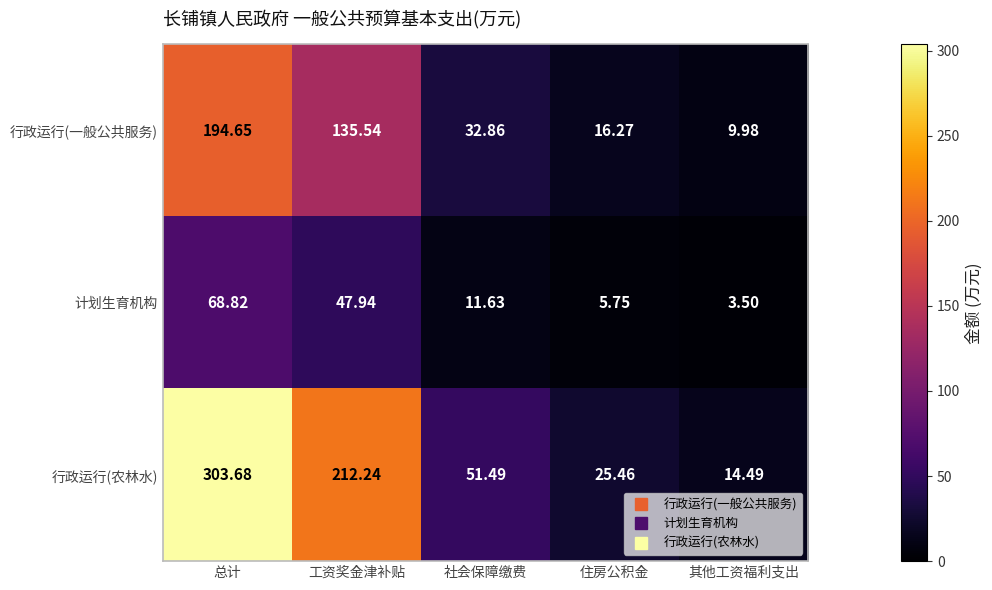

Is the value of 计划生育机构 at 社会保障缴费 greater than the value of 行政运行(一般公共服务) at 住房公积金?

No